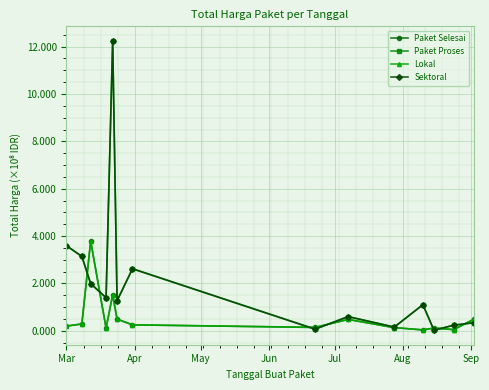

Is this an area chart (filled region under the line)?

No